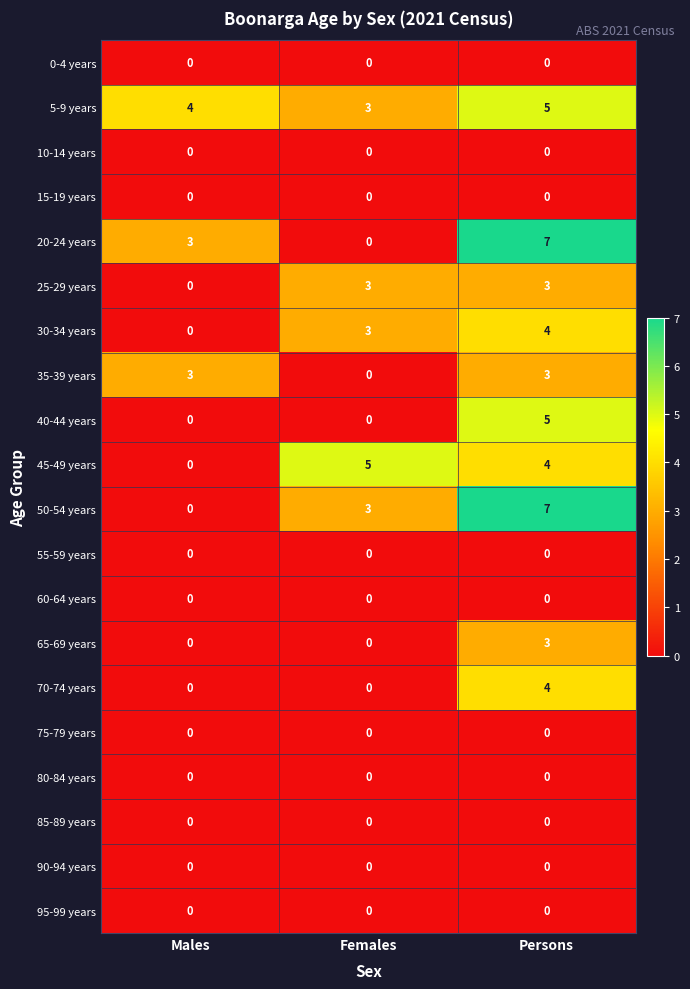

True or false: 15-19 years has a value of 0 at Persons.

True